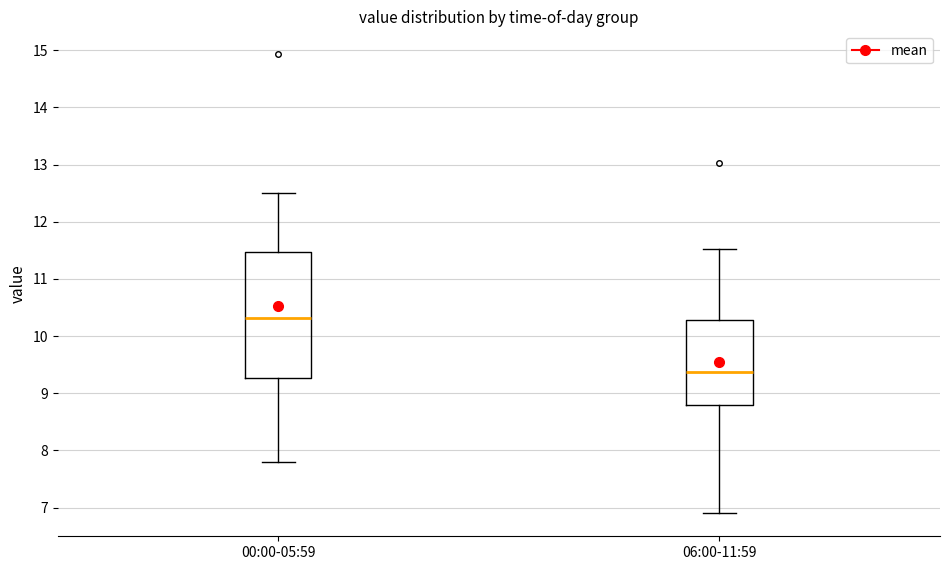

Reading left to right, transcribe this box plot: for each box, give where its median line is, the range the box spans, and where its two whiskers end, as read against the y-axis. The values are not printed on the chart, so give them approximately, as read against the axis.

00:00-05:59: median 10.3, box 9.3 to 11.5, whiskers 7.8 to 12.5
06:00-11:59: median 9.4, box 8.8 to 10.3, whiskers 6.9 to 11.5